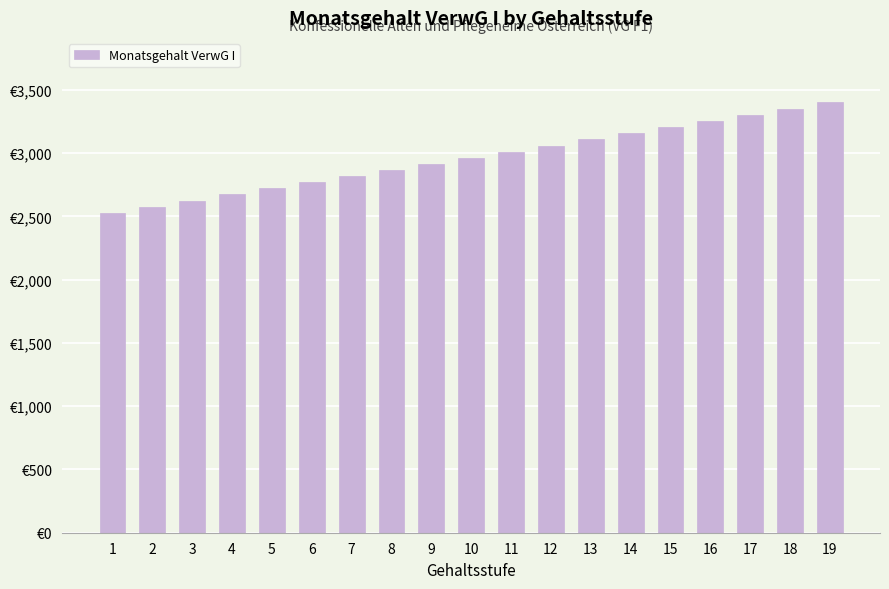

Which label corresponds to the largest value in the chart?

19